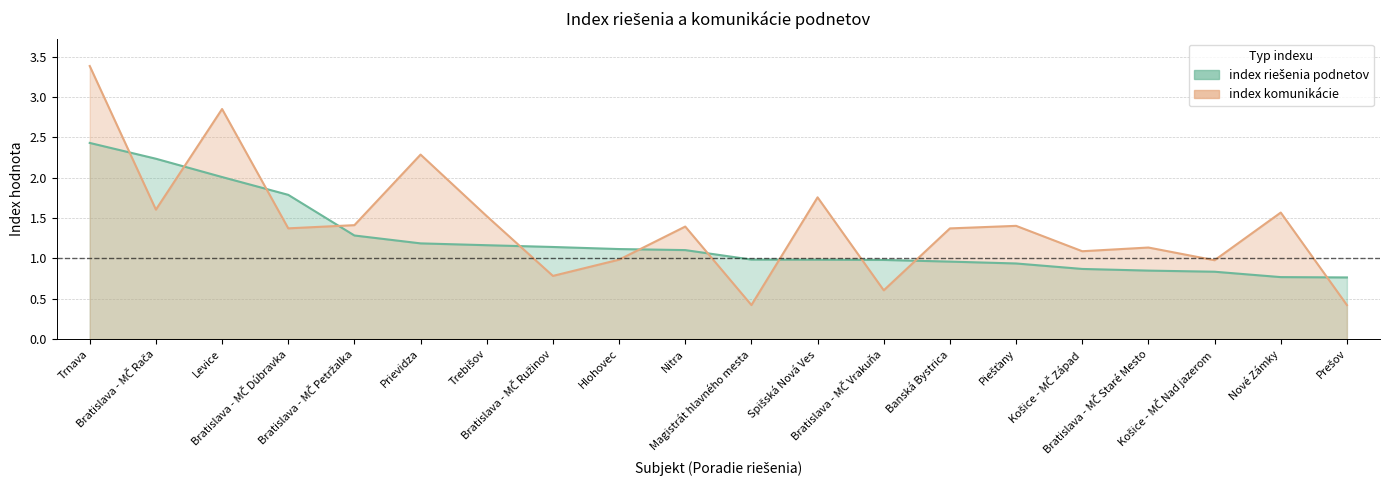

What is the total value across all series at Bratislava - MČ Ružinov?

1.9